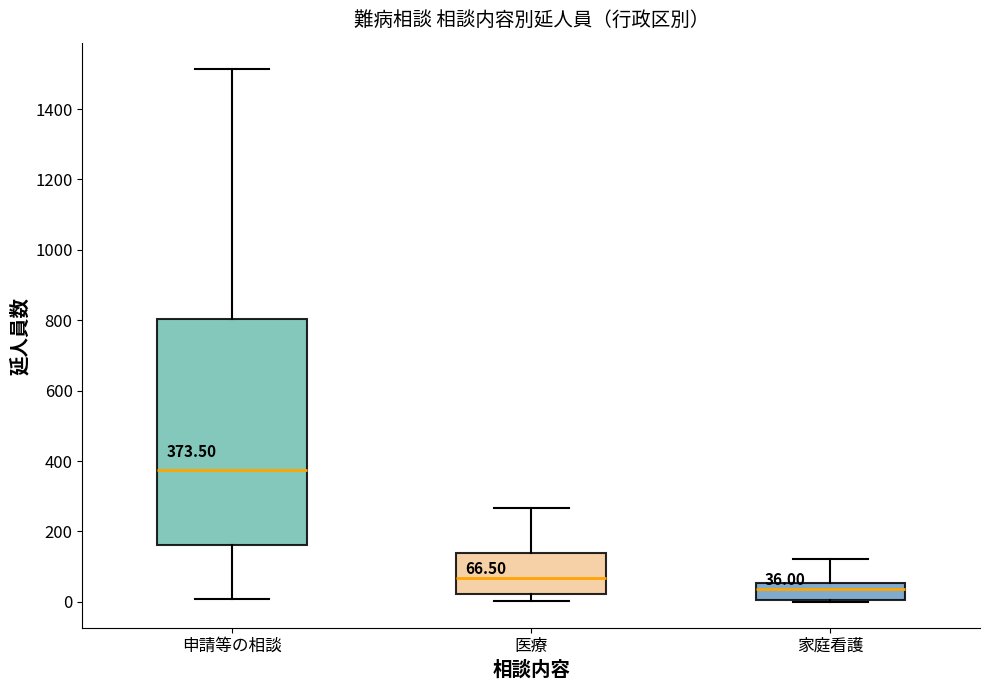

Which box is the tallest, from its lower edge to its upper edge?

申請等の相談